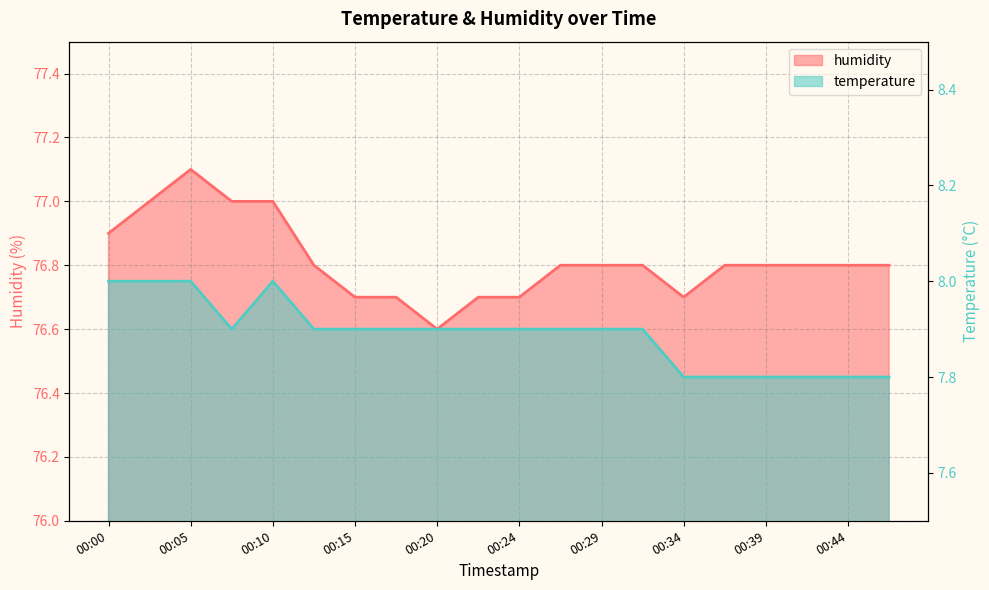

Is the value of temperature at 00:37 greater than the value of humidity at 00:15?

No